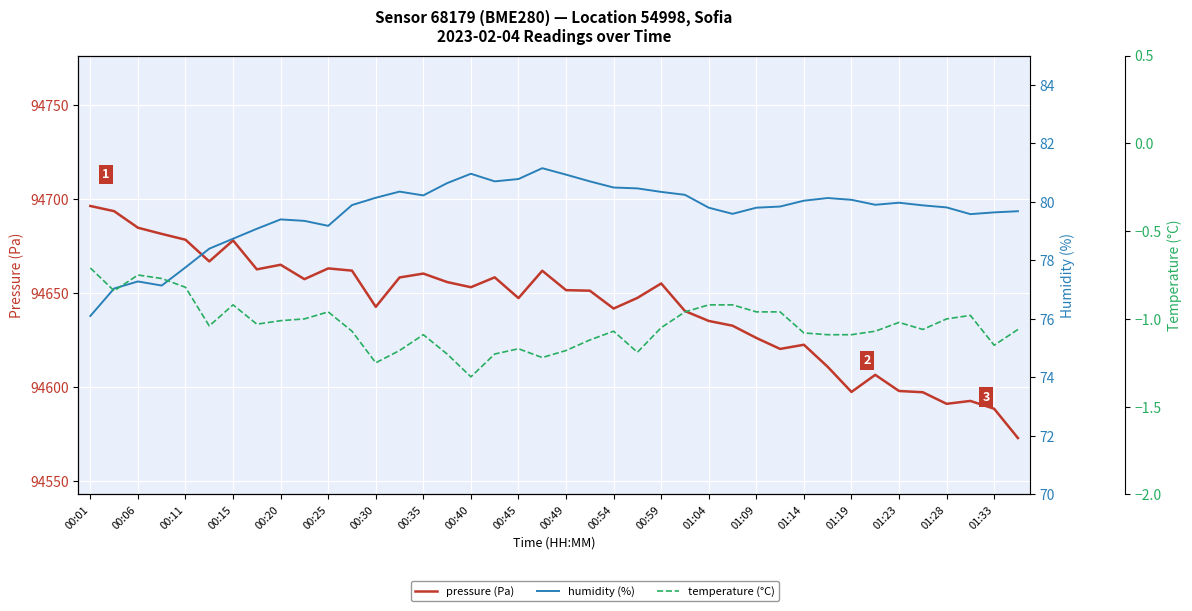

What is the sum of all humidity (%) values?

3185.2